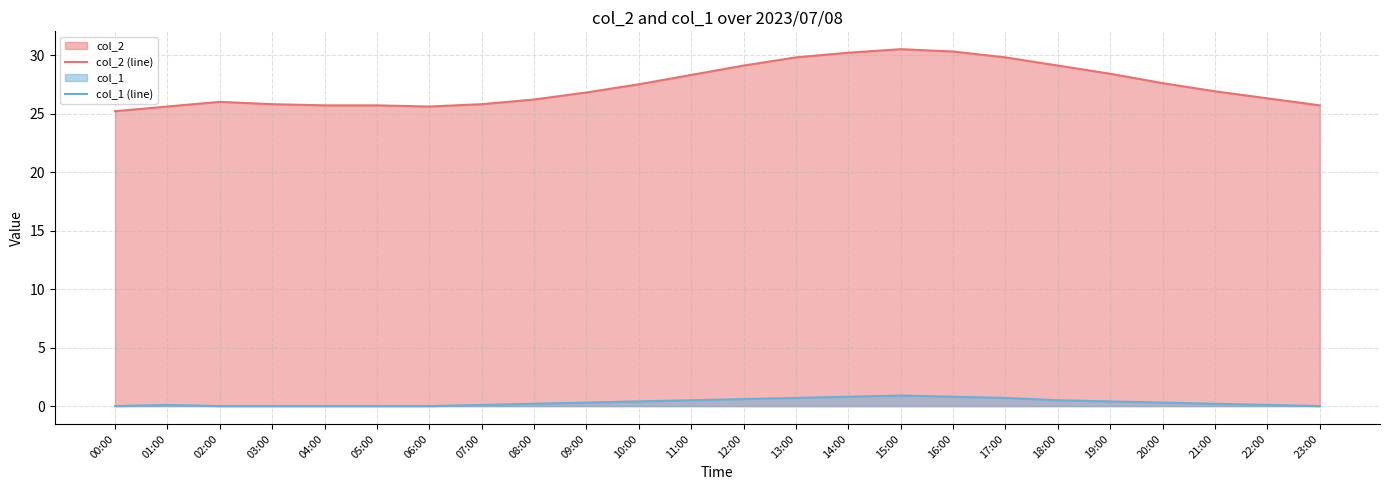

Reading left to right, list all the values displayed in this chart.

col_2 (line): 00:00=25.2	01:00=25.6	02:00=26.0	03:00=25.8	04:00=25.7	05:00=25.7	06:00=25.6	07:00=25.8	08:00=26.2	09:00=26.8	10:00=27.5	11:00=28.3	12:00=29.1	13:00=29.8	14:00=30.2	15:00=30.5	16:00=30.3	17:00=29.8	18:00=29.1	19:00=28.4	20:00=27.6	21:00=26.9	22:00=26.3	23:00=25.7
col_1 (line): 00:00=0.0	01:00=0.1	02:00=0.0	03:00=0.0	04:00=0.0	05:00=0.0	06:00=0.0	07:00=0.1	08:00=0.2	09:00=0.3	10:00=0.4	11:00=0.5	12:00=0.6	13:00=0.7	14:00=0.8	15:00=0.9	16:00=0.8	17:00=0.7	18:00=0.5	19:00=0.4	20:00=0.3	21:00=0.2	22:00=0.1	23:00=0.0